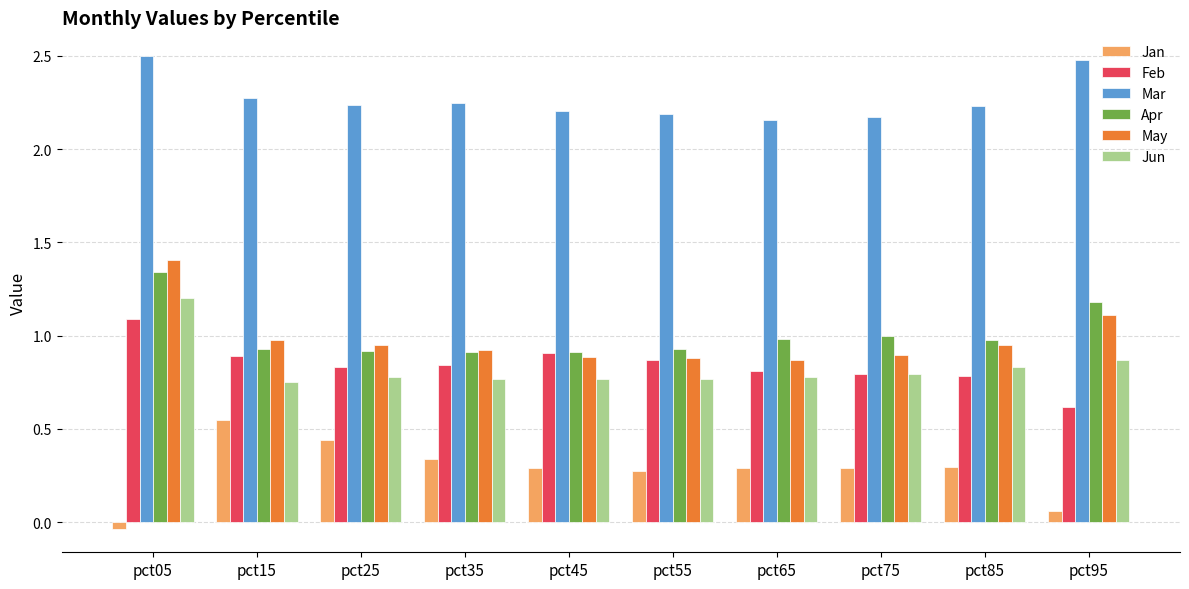

What is the spread (max minus min) of values at pct65?

1.9